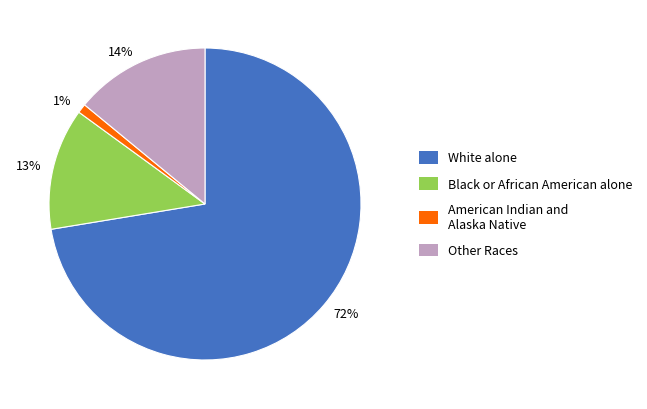

To the nearest percent, what is the average slice percentage?

25%